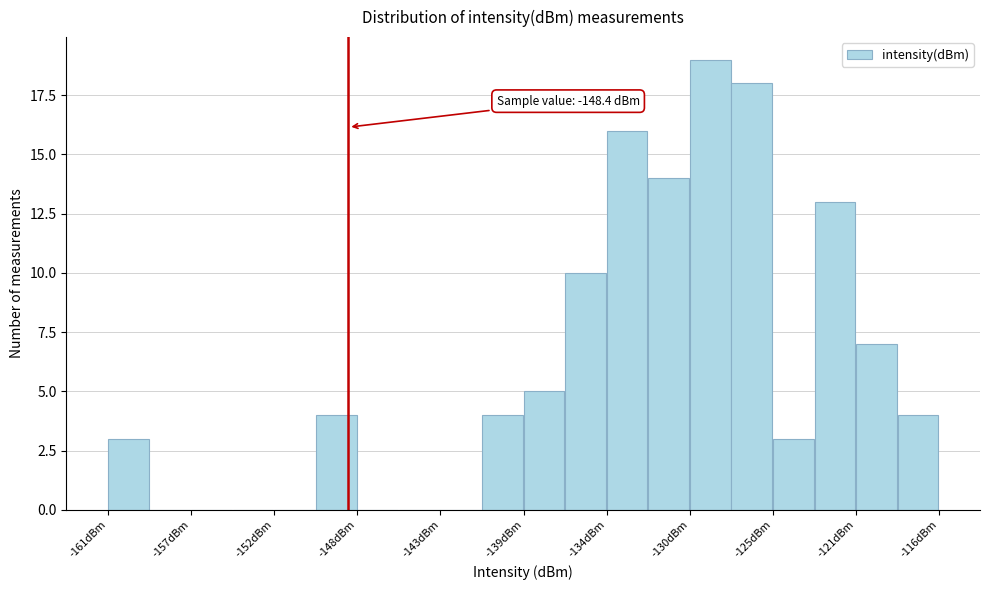

Which range on the x-axis has the tallest bar?

-130.0 to -127.5